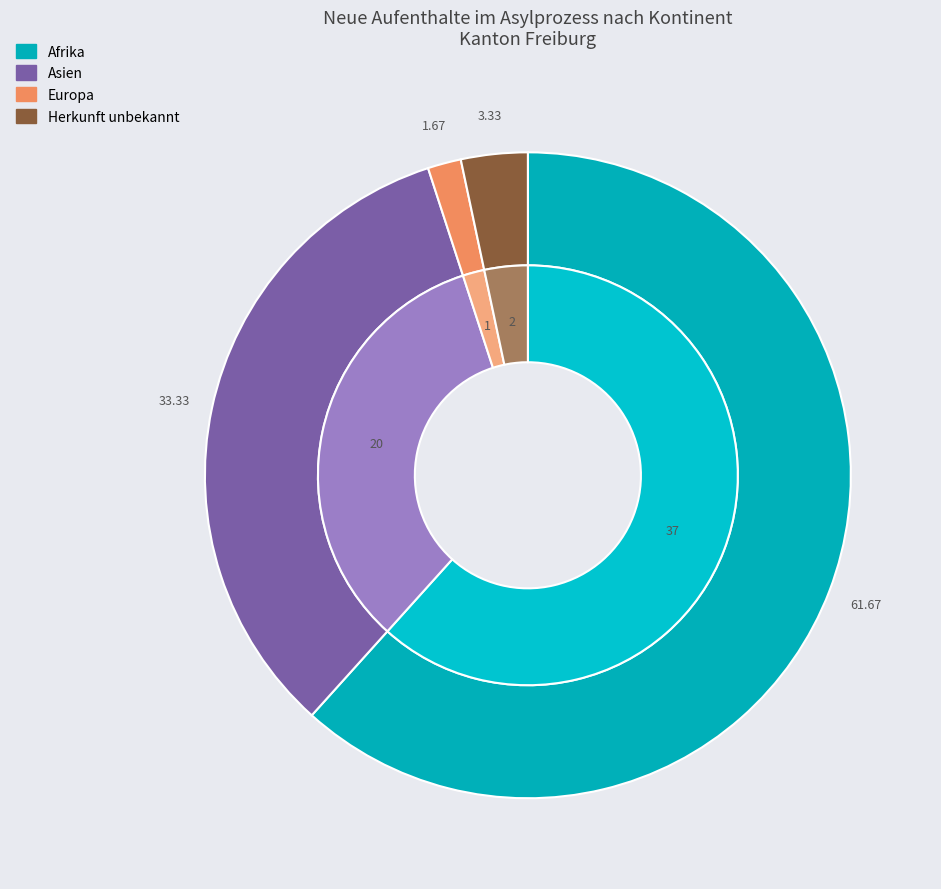

To the nearest percent, what is the average slice percentage?

25%